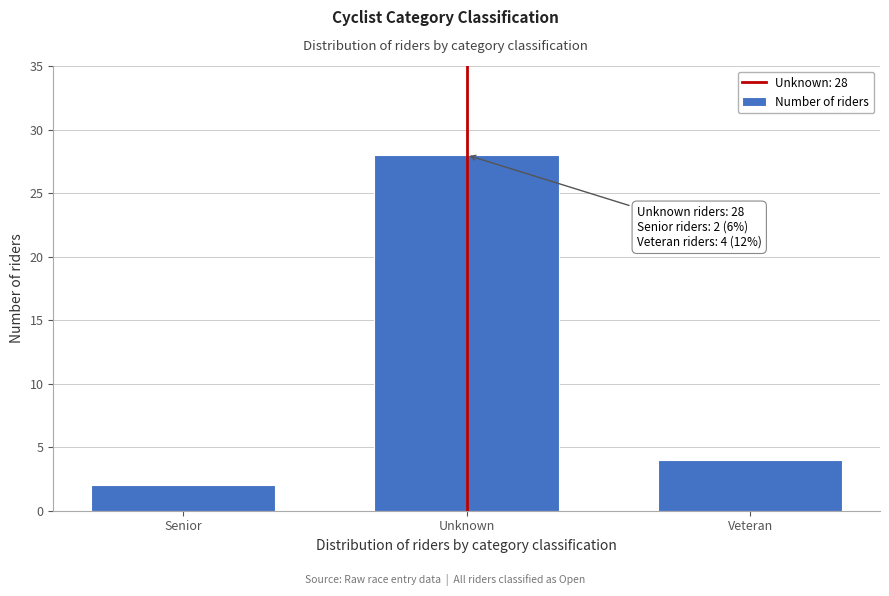

Reading right to left, list all the values displayed in this chart.

Veteran=4	Unknown=28	Senior=2